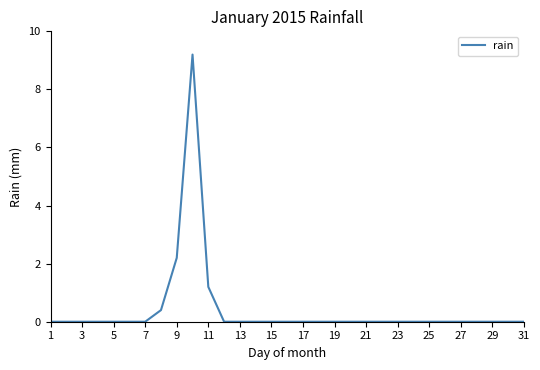

What is the greatest value displayed?

9.2